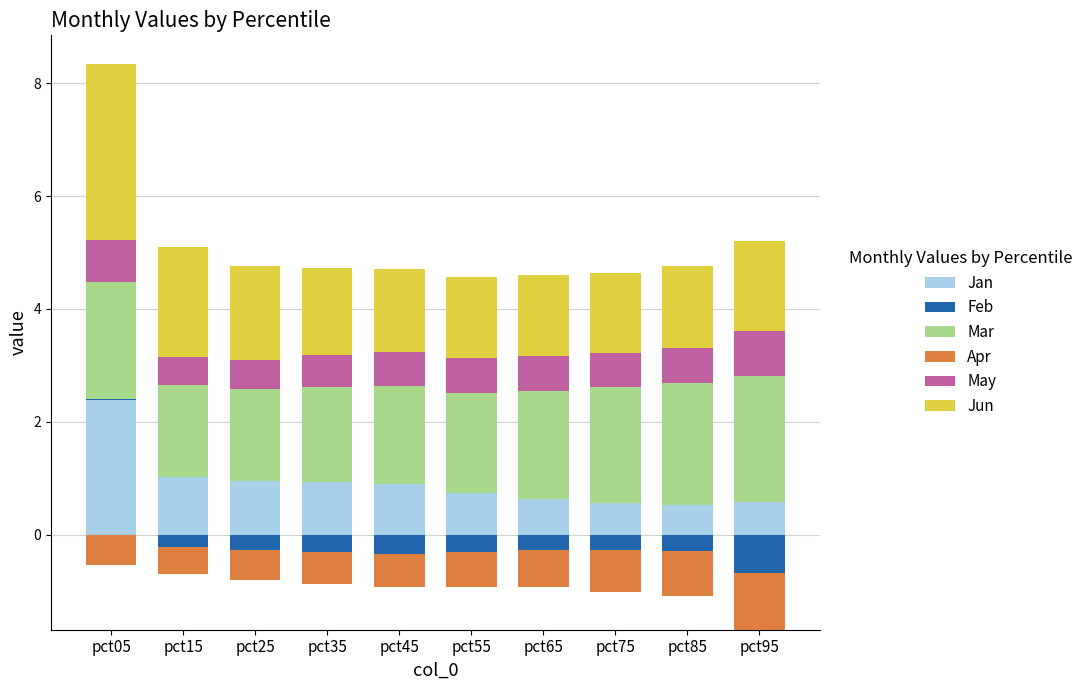

What is the greatest value displayed?

3.1